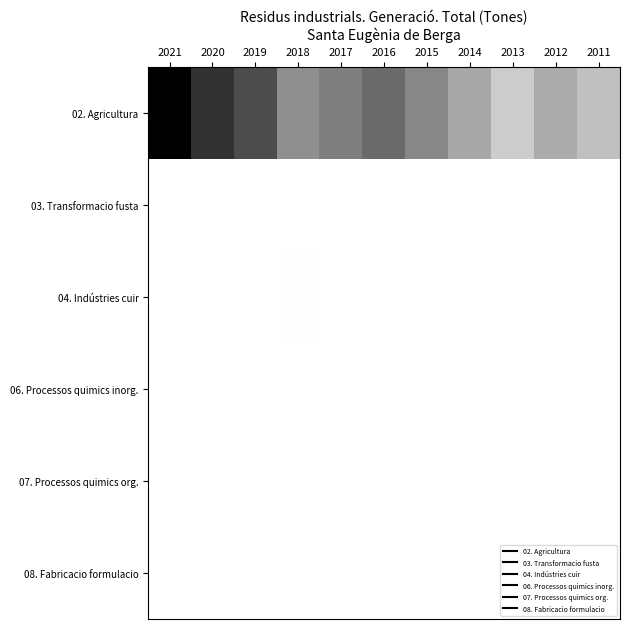

How many categories are shown in the chart?

11